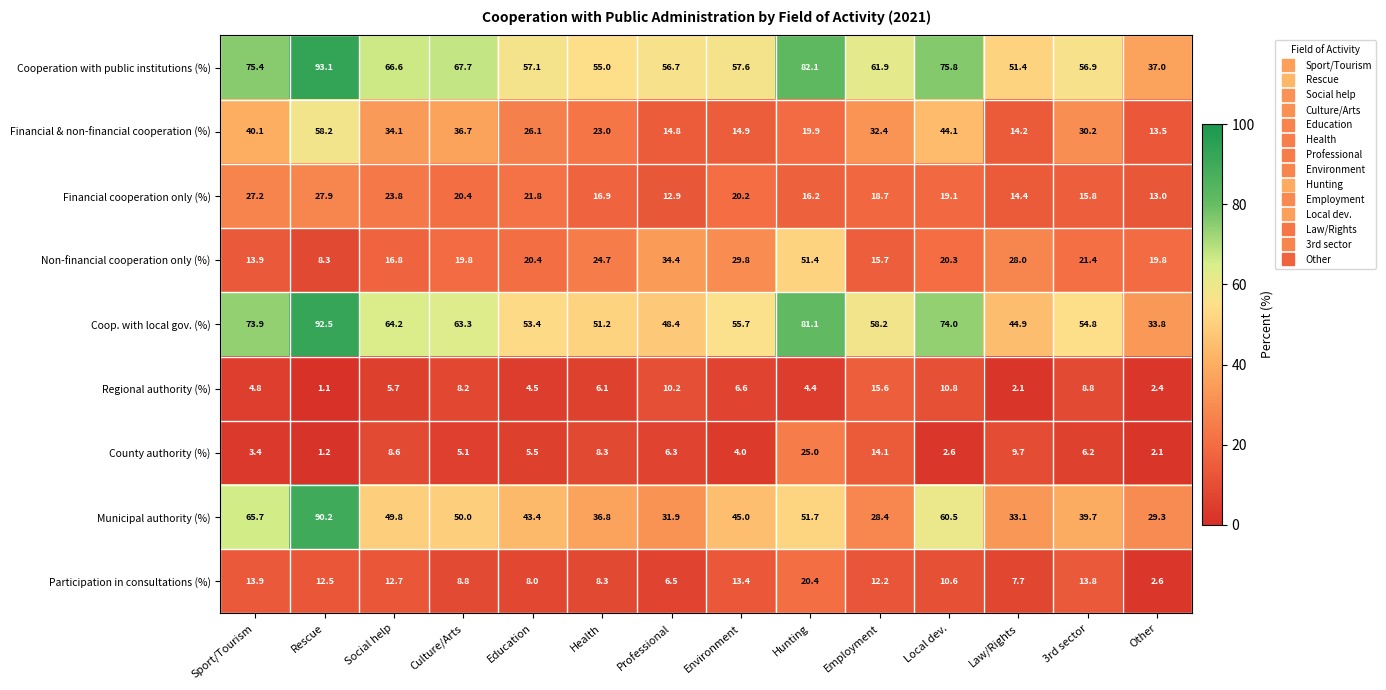

What is the sum of the Non-financial cooperation only (%) values at Health and 3rd sector?

46.1